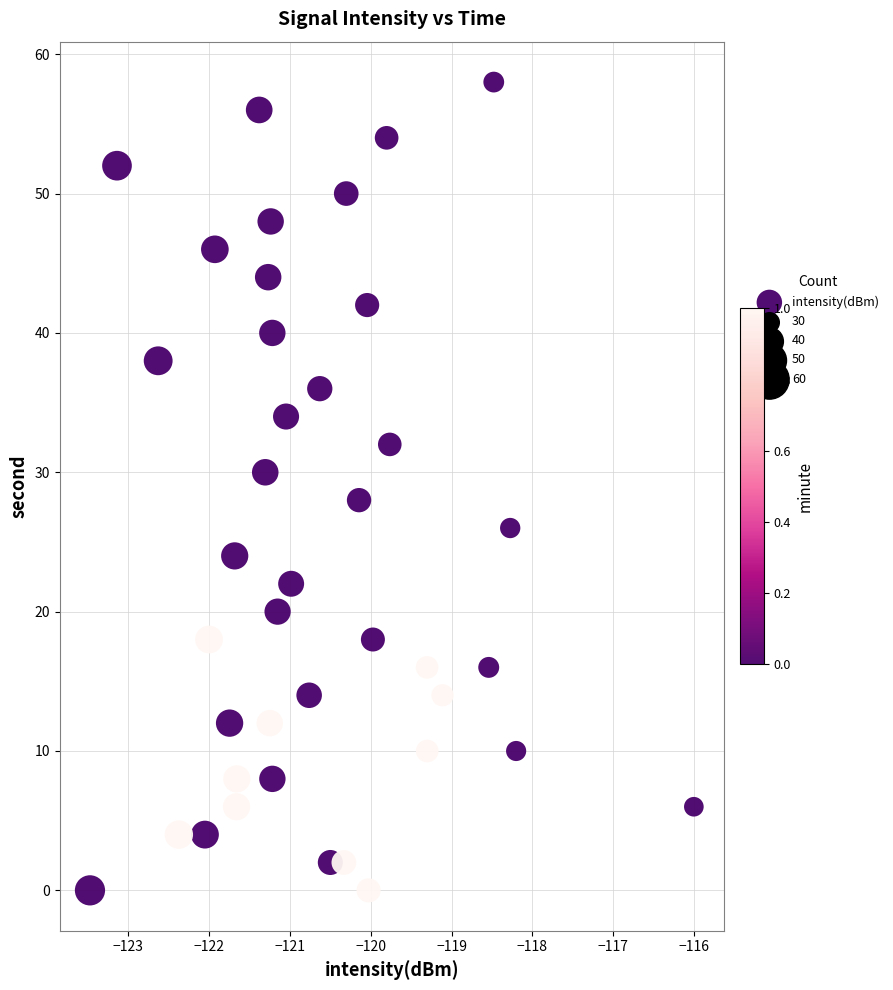

What is the range of Y values (max minus min)?

58